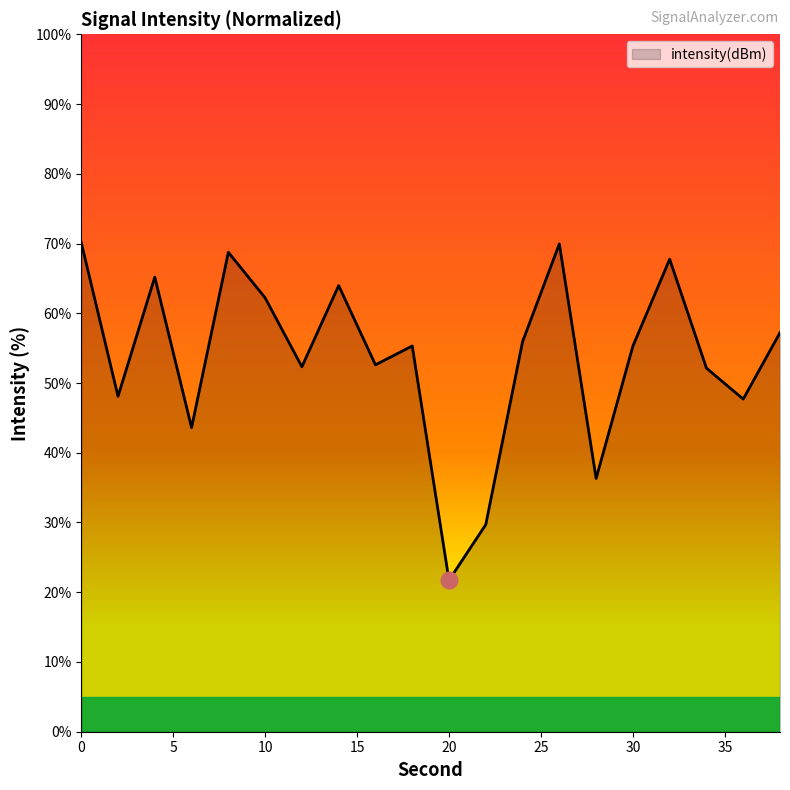

How many interior local valleys (lower than both neighbors) does the data have?

7